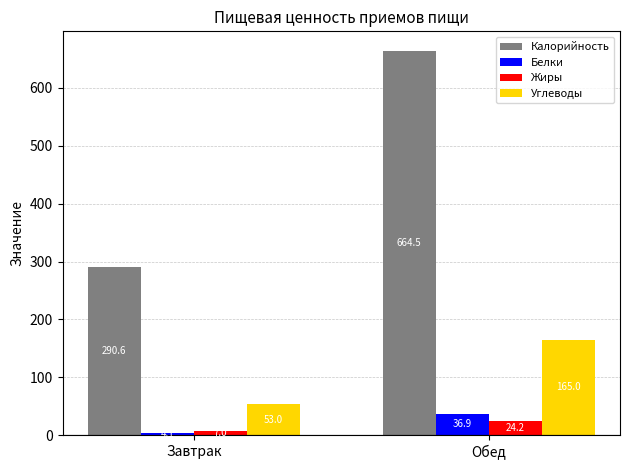

Is the value of Жиры at Завтрак greater than the value of Белки at Обед?

No